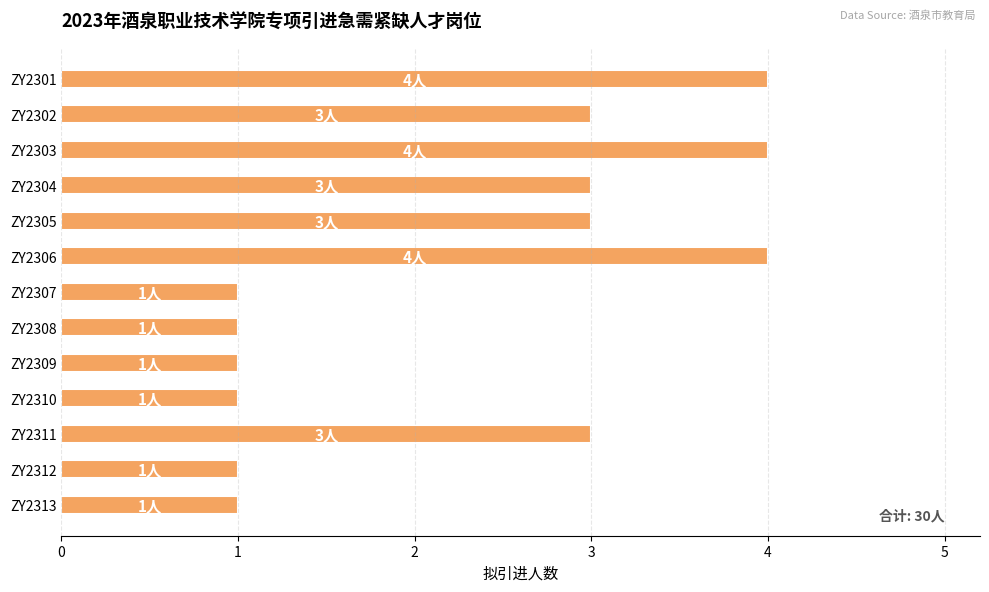

Does the chart contain any negative values?

No